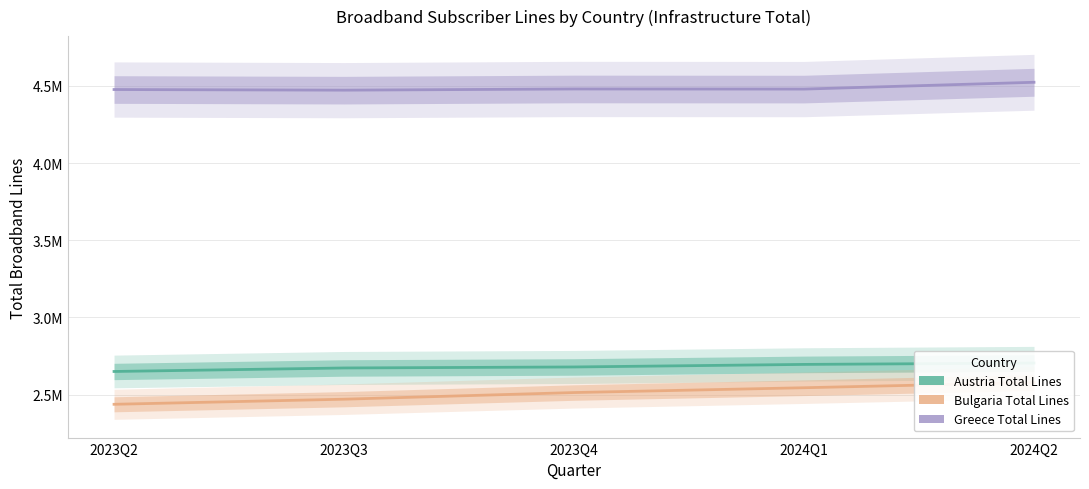

True or false: Austria Total Lines has a value of 1483712 at 2024Q1.

False